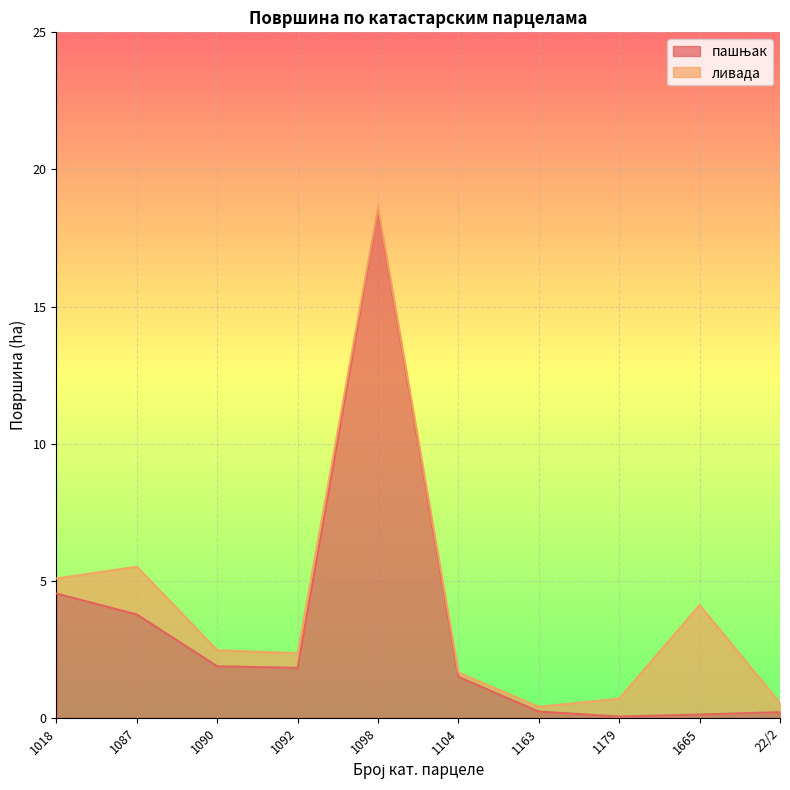

True or false: the data has more than 0 interior local peaks.

True